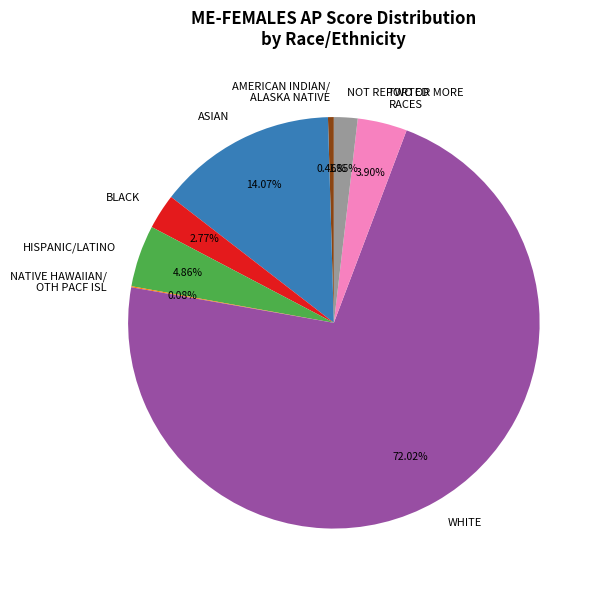

Which category has the biggest portion of the pie?

WHITE